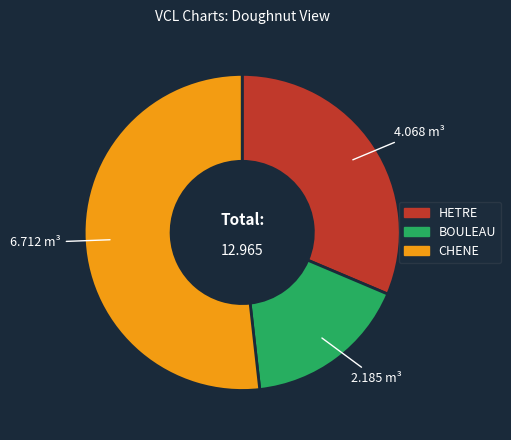

True or false: CHENE accounts for 52% of the total.

True